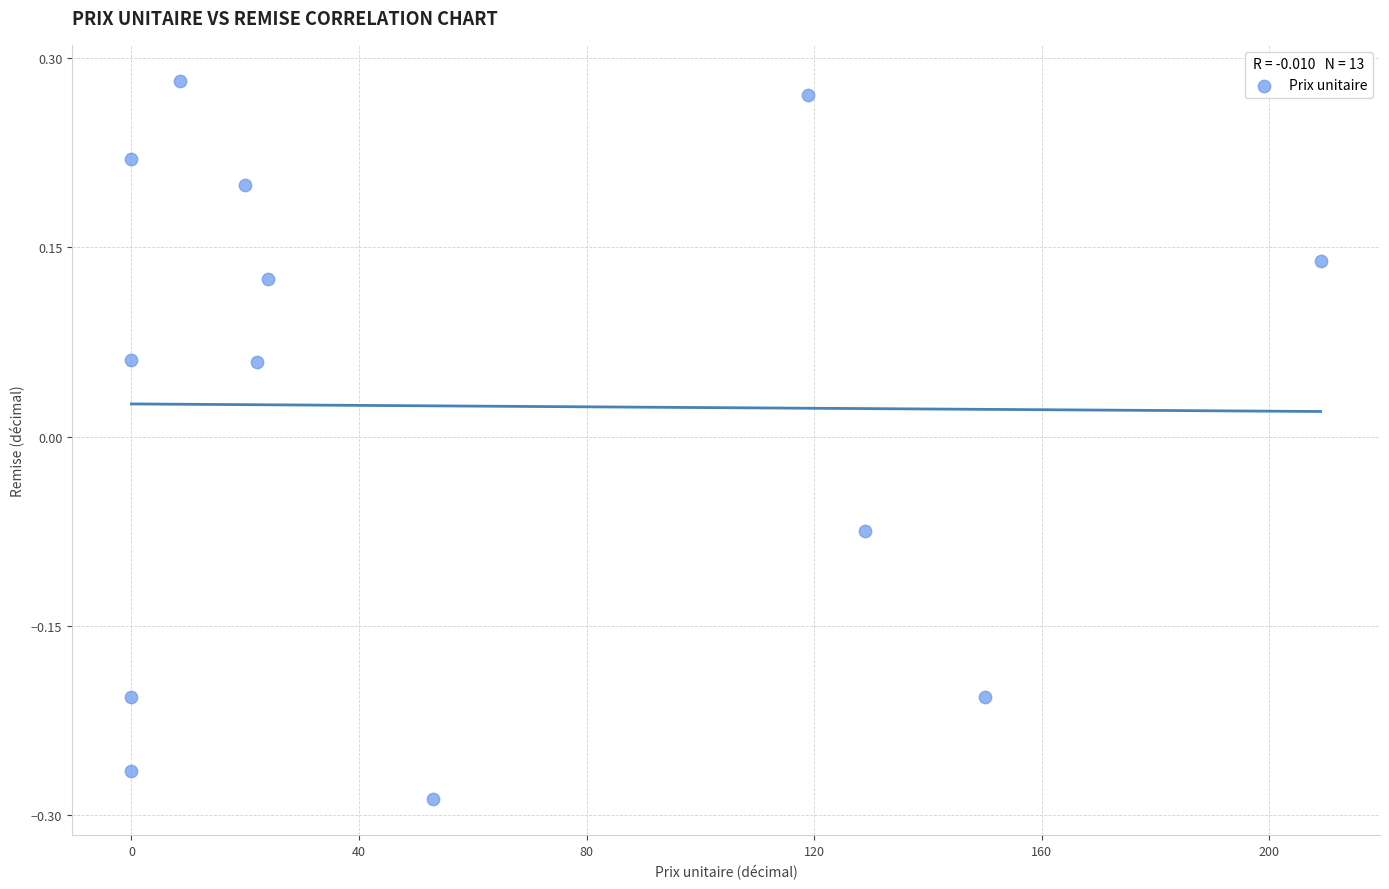

What is the range of X values (max minus min)?

209.0